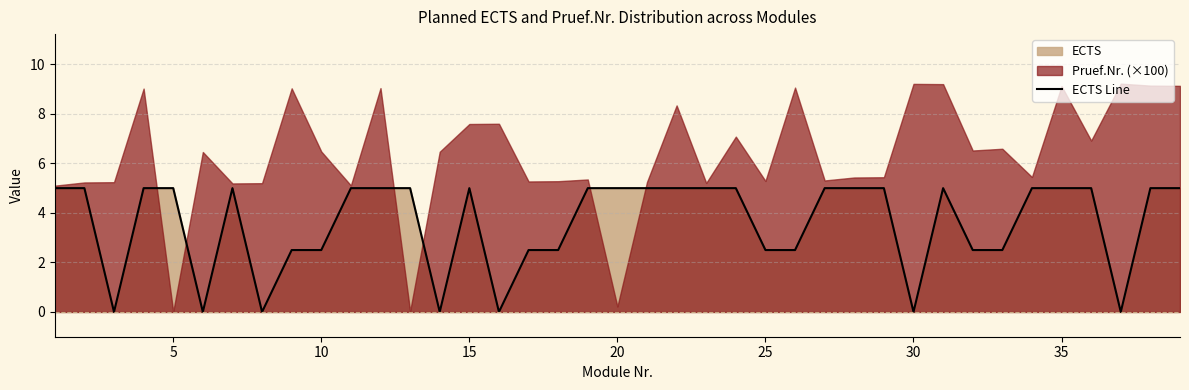

The ECTS Line series shows 2.5 at 10. True or false?

True